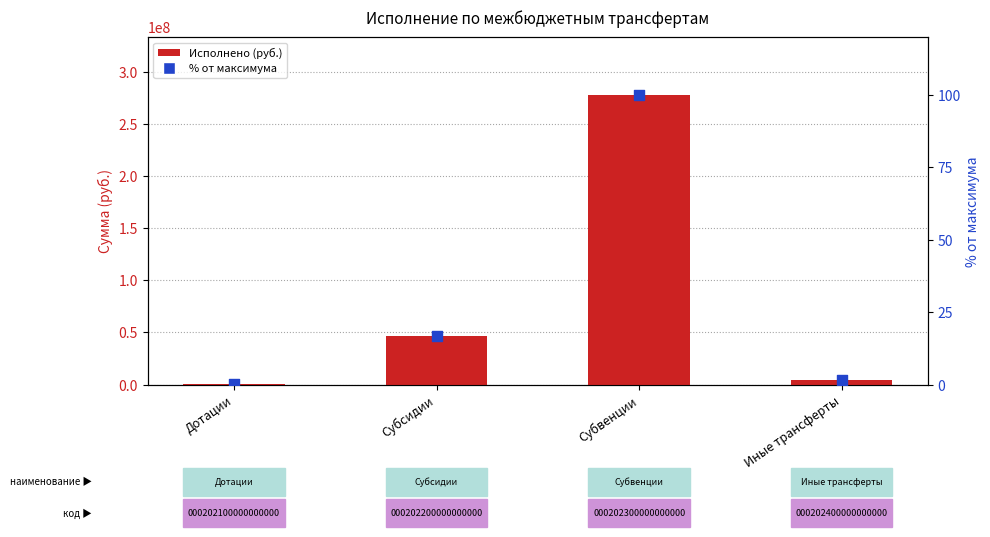

Which series contains the lowest Y value?

Процент от максимума